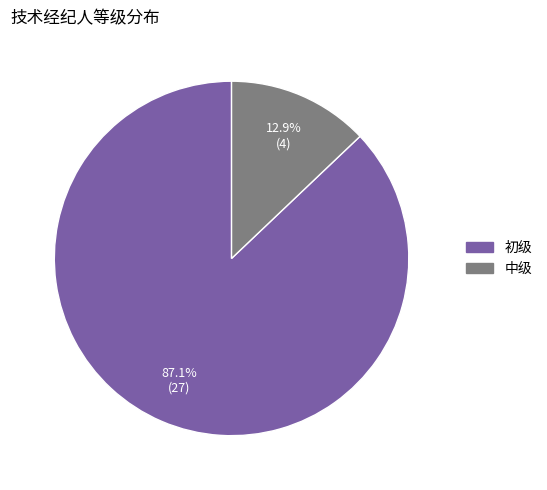

To the nearest percent, what is the difference between the largest and smallest slice percentages?

74%